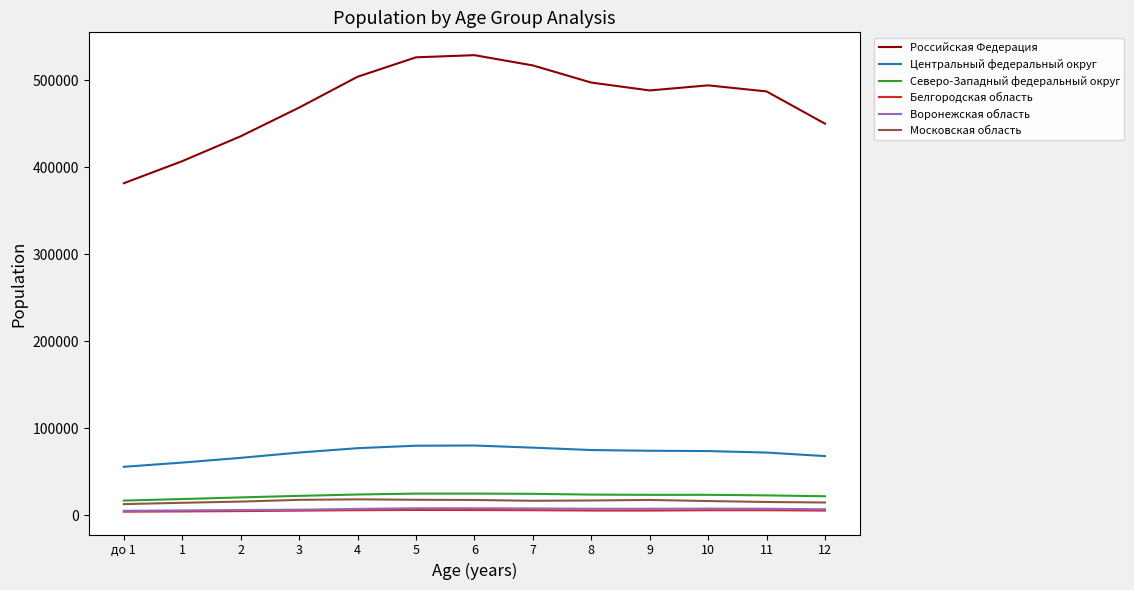

Between 2 and 6, which series saw the biggest shift?

Российская Федерация